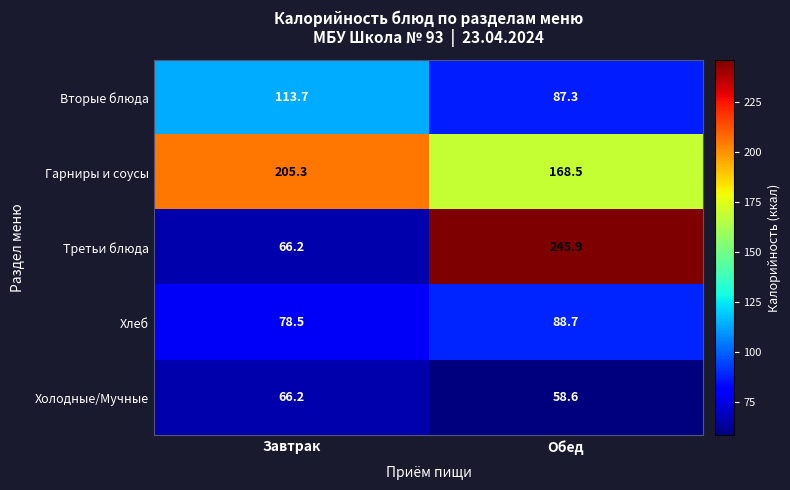

Where is Вторые блюда nearest to the value 100?

Обед